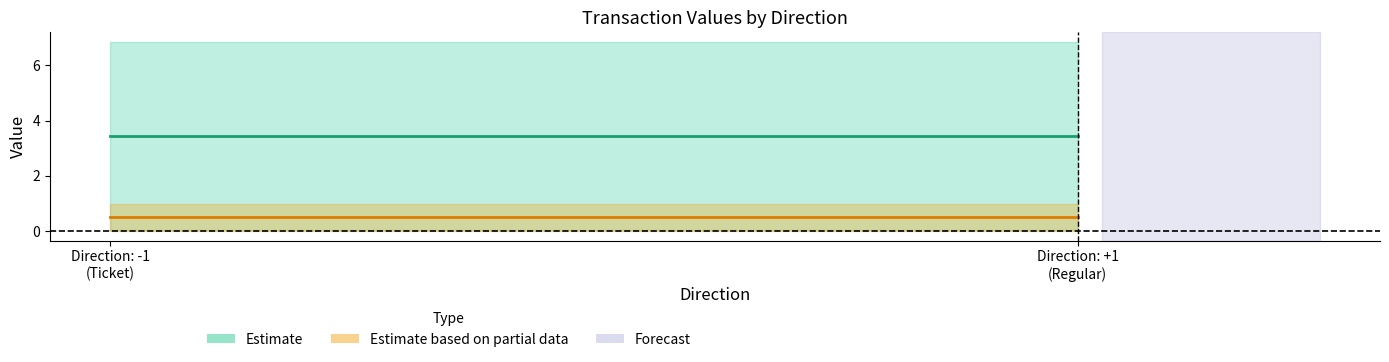

True or false: value has a value of 0.0 at 1.

False